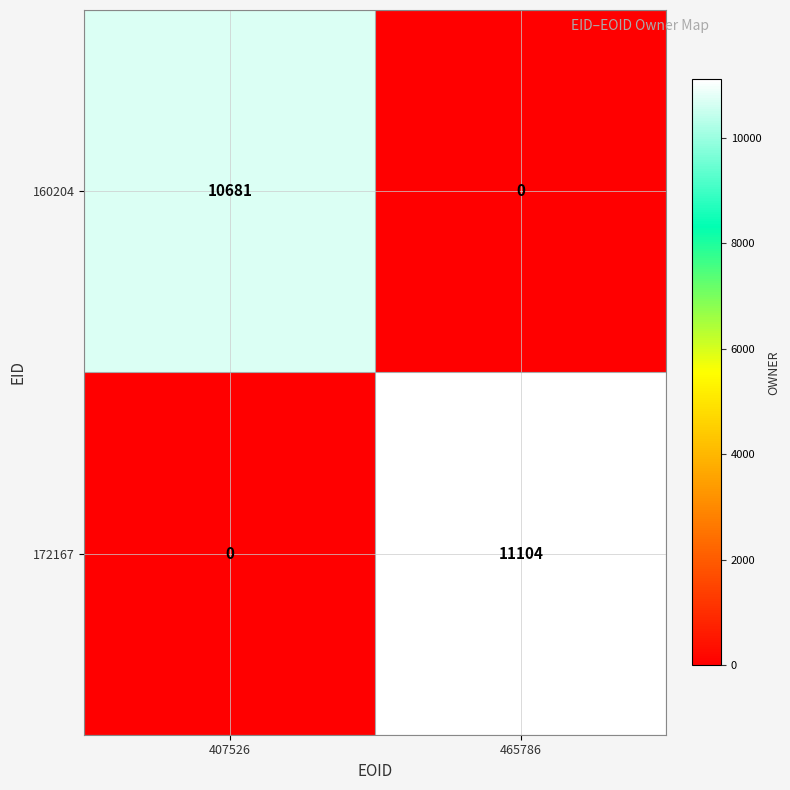

How many series are shown in this chart?

2